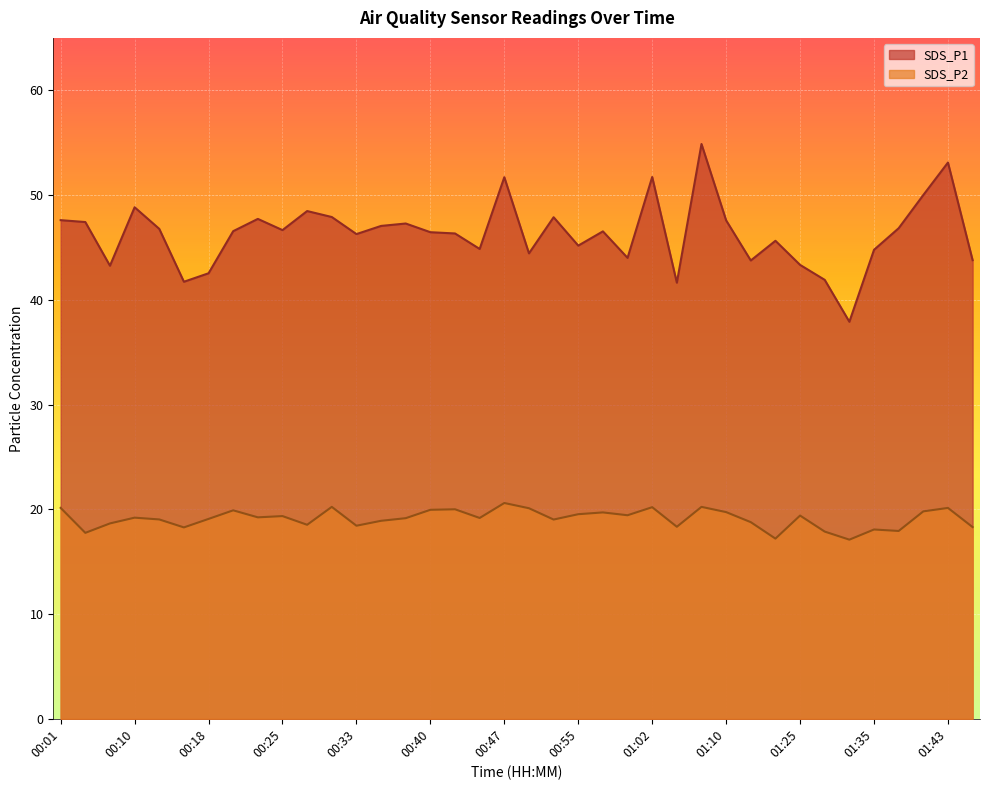

What position from the right is 00:50?

19